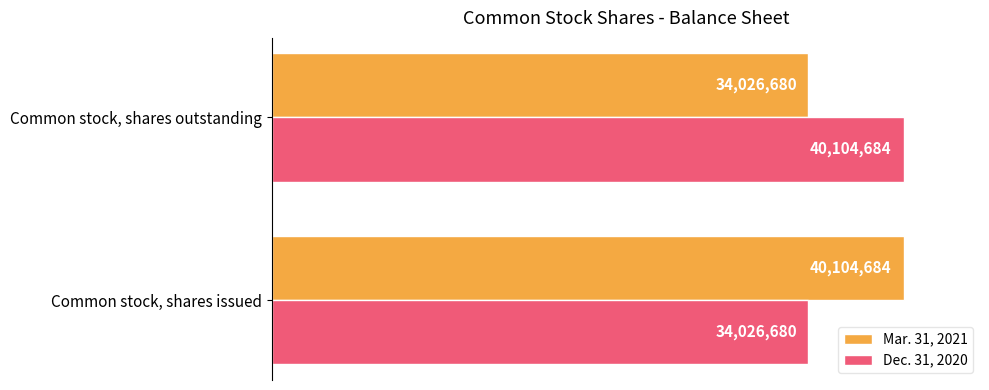

How many Mar. 31, 2021 values are between 34026680 and 40104684?

2